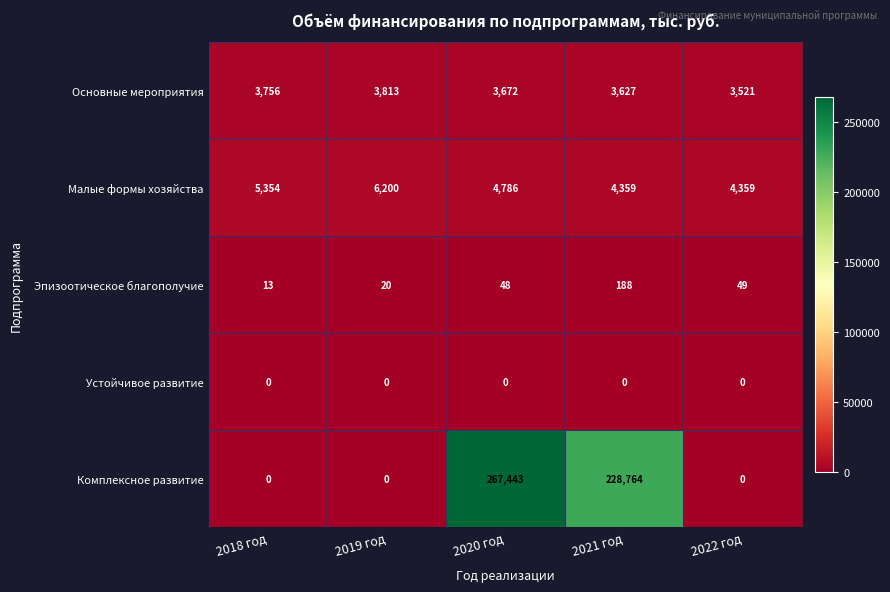

Reading right to left, transcribe all the data shown in this chart.

Основные мероприятия: 2022 год=3521	2021 год=3627	2020 год=3672	2019 год=3813	2018 год=3756
Малые формы хозяйства: 2022 год=4359	2021 год=4359	2020 год=4786	2019 год=6200	2018 год=5354
Эпизоотическое благополучие: 2022 год=49	2021 год=188	2020 год=48	2019 год=20	2018 год=13
Устойчивое развитие: 2022 год=0	2021 год=0	2020 год=0	2019 год=0	2018 год=0
Комплексное развитие: 2022 год=0	2021 год=228764	2020 год=267443	2019 год=0	2018 год=0